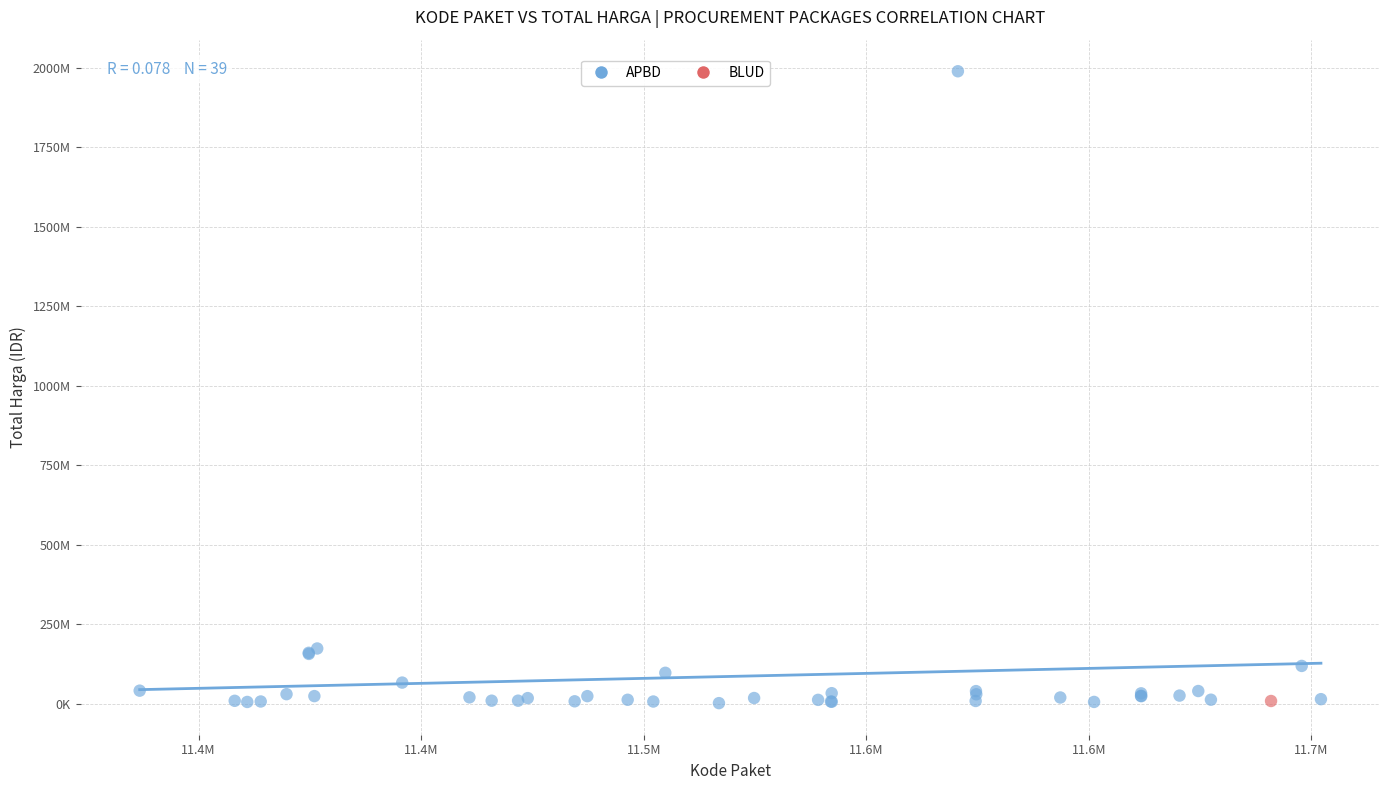

What are all the series names shown in the legend?

APBD, BLUD